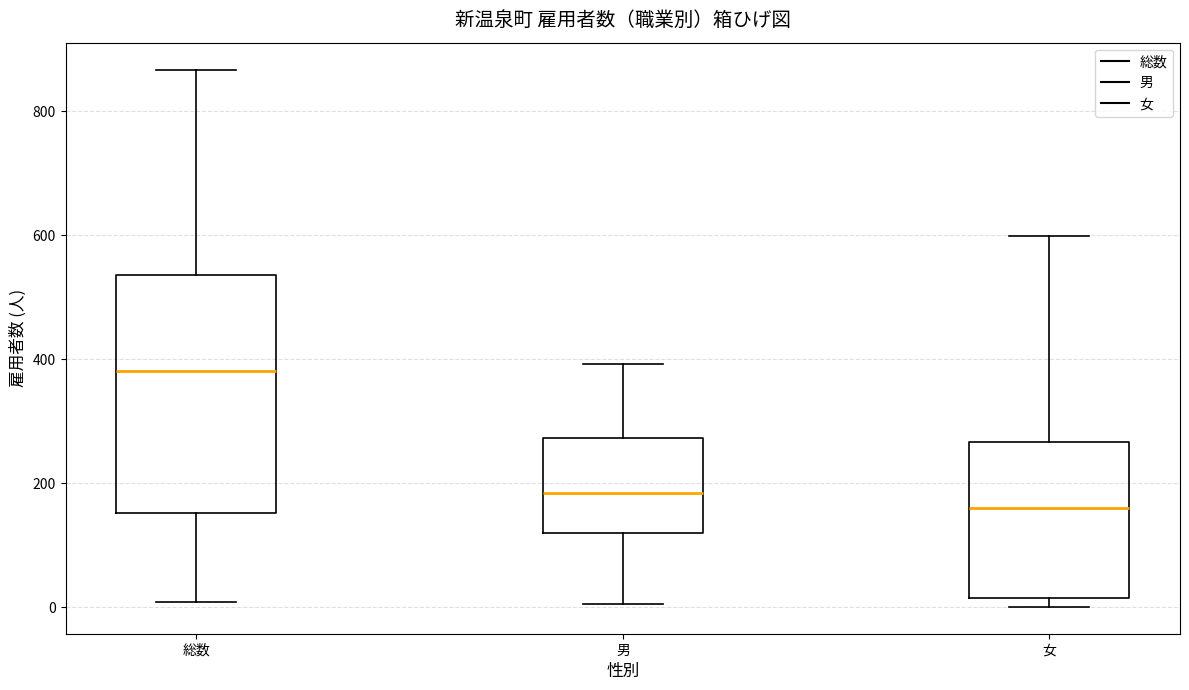

Reading left to right, read every box against the y-axis: the position of its median line, the range the box covers, and the ends of its whiskers. The values are not printed on the chart, so give them approximately, as read against the axis.

総数: median 380, box 160 to 540, whiskers 0 to 860
男: median 180, box 120 to 280, whiskers 0 to 400
女: median 160, box 20 to 260, whiskers 0 to 600